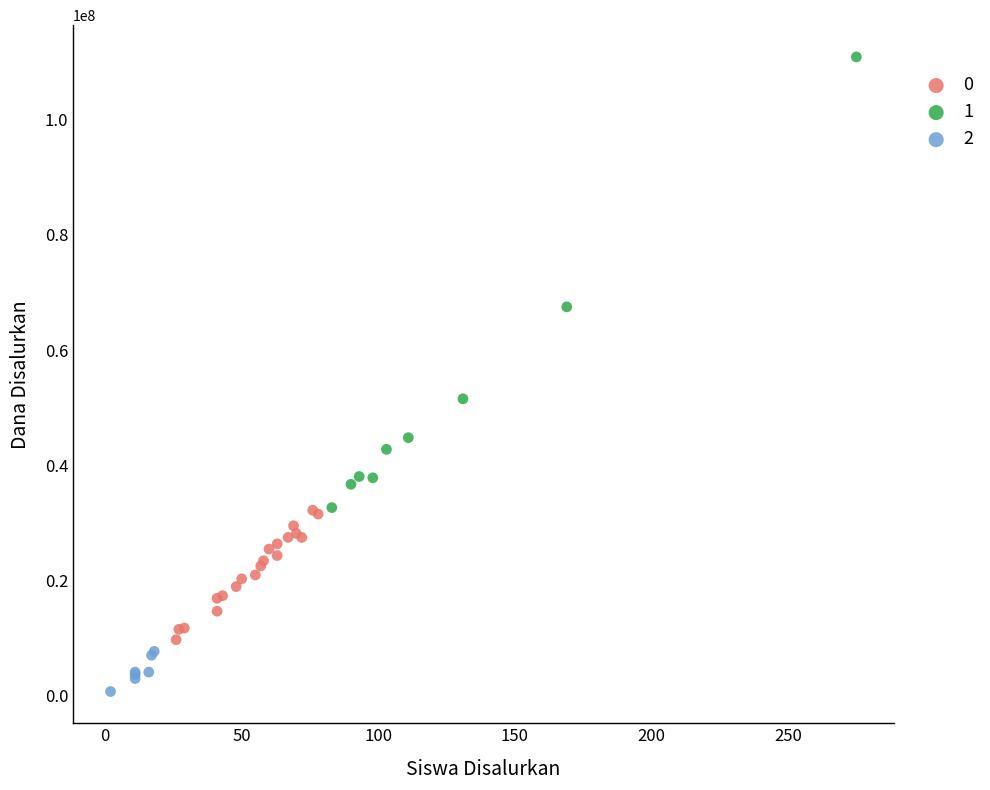

Which series reaches the maximum Y coordinate?

1